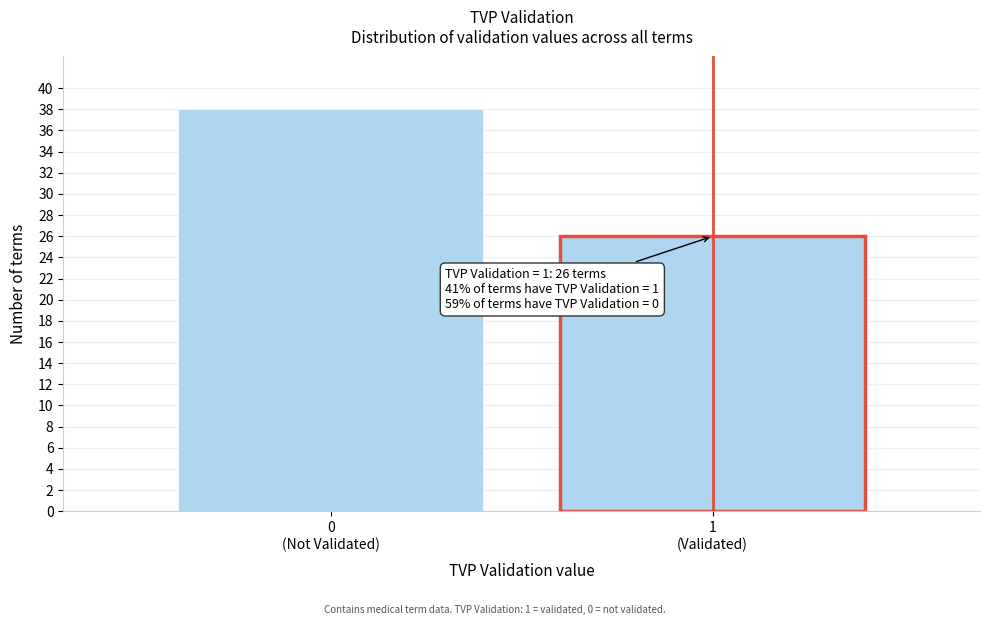

Reading left to right, extract all data points from this chart.

38	26